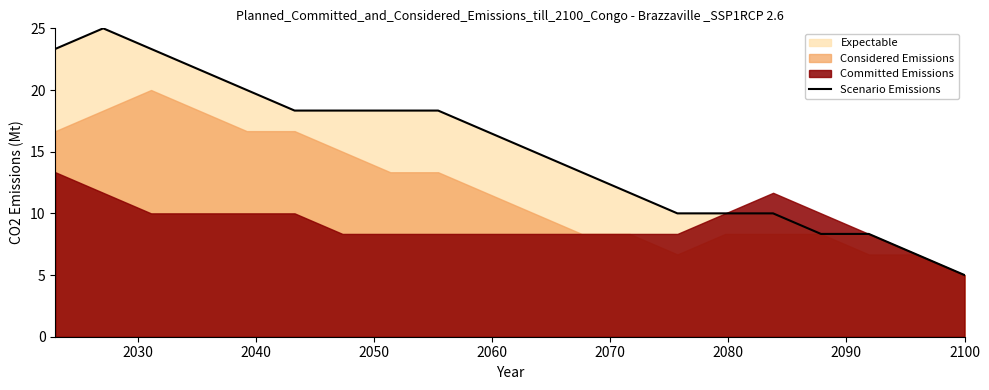

How many points are higher than both their immediate neighbors (excluding endpoints)?

1